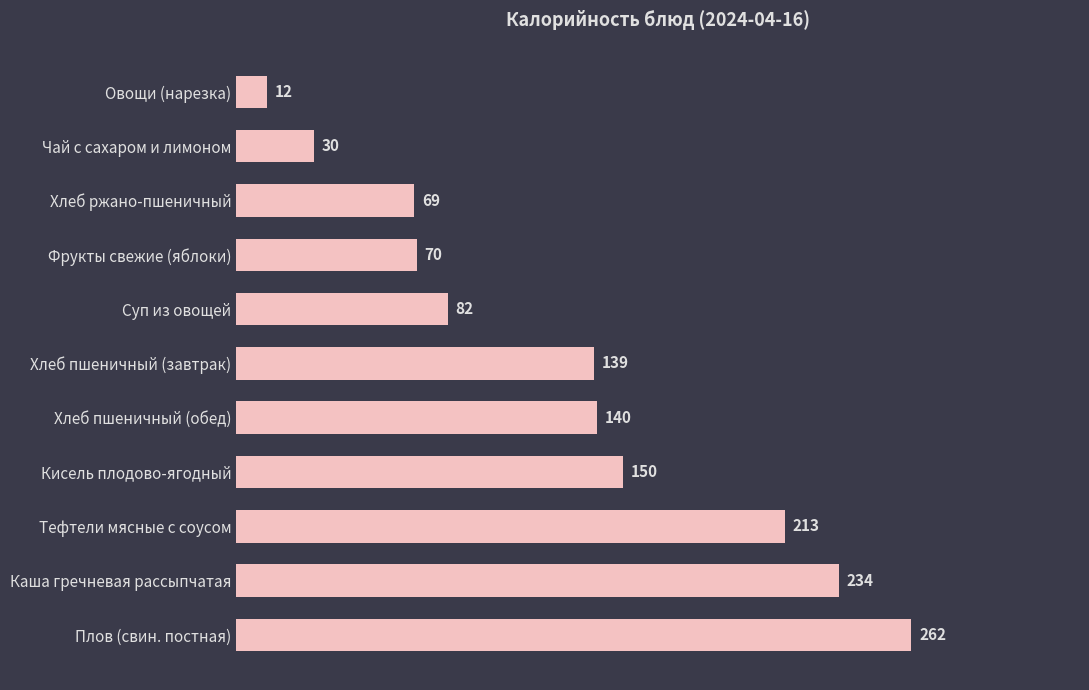

Reading bottom to top, what are all the values shown in this chart?

Плов (свин. постная)=262	Каша гречневая рассыпчатая=234	Тефтели мясные с соусом=213	Кисель плодово-ягодный=150	Хлеб пшеничный (обед)=140	Хлеб пшеничный (завтрак)=139	Суп из овощей=82	Фрукты свежие (яблоки)=70	Хлеб ржано-пшеничный=69	Чай с сахаром и лимоном=30	Овощи (нарезка)=12